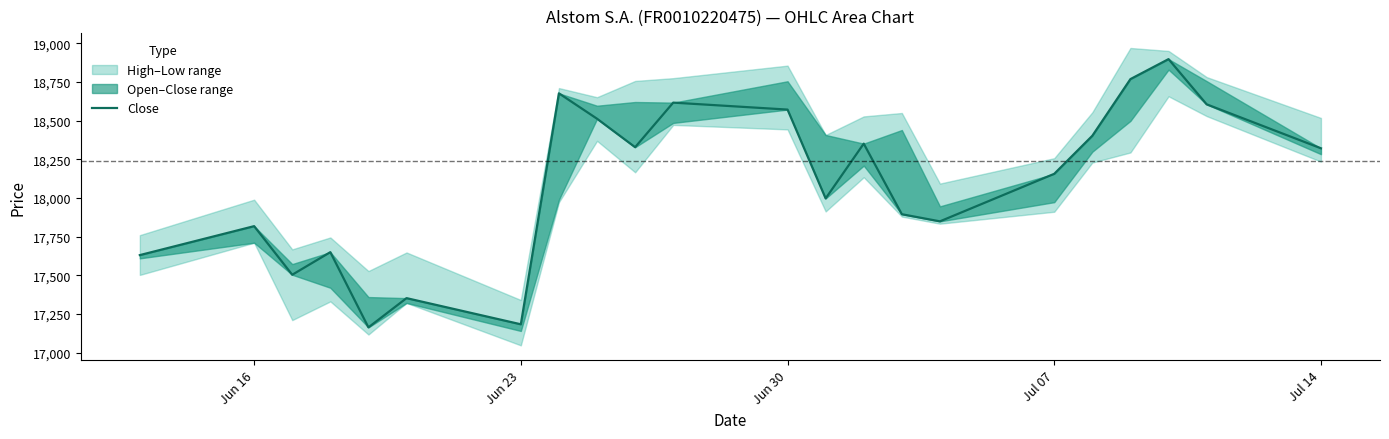

What is the difference between the second highest and minimum values?

1604